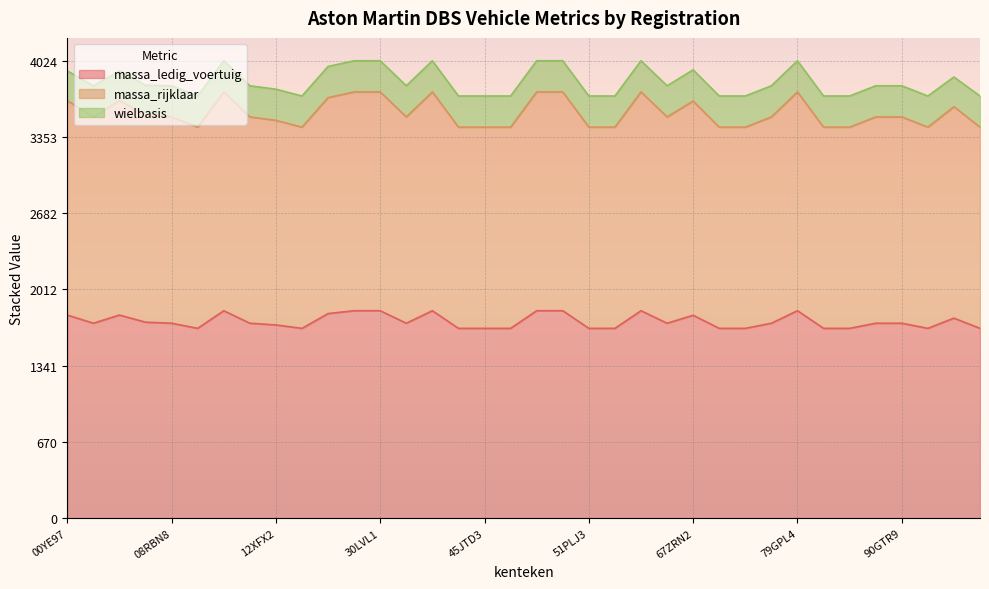

What are all the series names shown in the legend?

massa_ledig_voertuig, massa_rijklaar, wielbasis